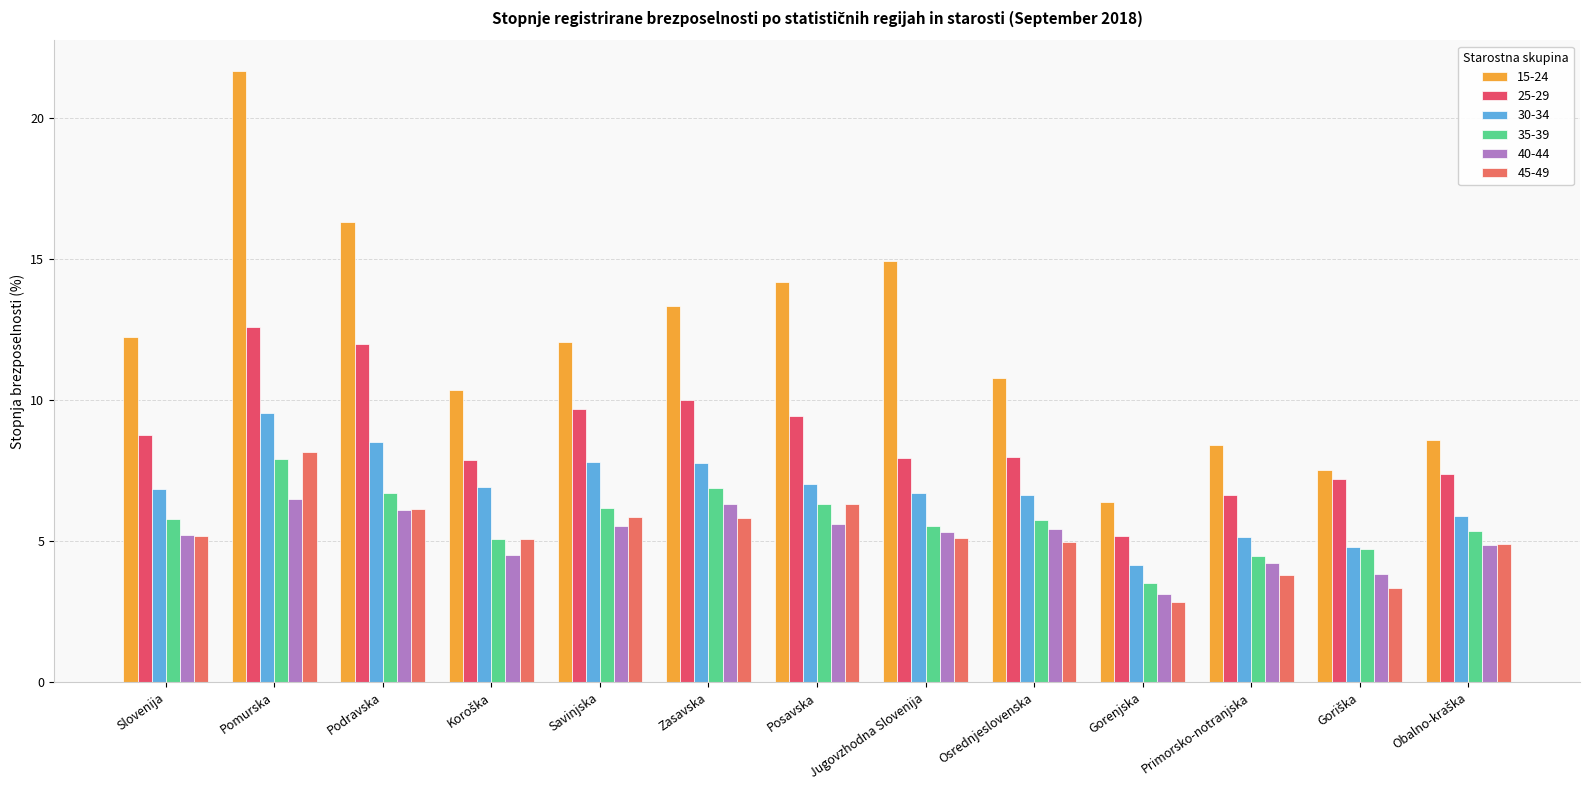

Reading right to left, what are all the values shown in this chart?

15-24: 8.6	7.5	8.4	6.4	10.8	14.9	14.2	13.4	12.1	10.4	16.3	21.7	12.2
25-29: 7.4	7.2	6.6	5.2	8.0	8.0	9.5	10.0	9.7	7.9	12.0	12.6	8.8
30-34: 5.9	4.8	5.1	4.2	6.6	6.7	7.0	7.8	7.8	6.9	8.5	9.5	6.9
35-39: 5.4	4.7	4.5	3.5	5.8	5.5	6.3	6.9	6.2	5.1	6.7	7.9	5.8
40-44: 4.9	3.9	4.2	3.1	5.4	5.3	5.6	6.3	5.5	4.5	6.1	6.5	5.2
45-49: 4.9	3.3	3.8	2.9	5.0	5.1	6.3	5.8	5.8	5.1	6.1	8.1	5.2